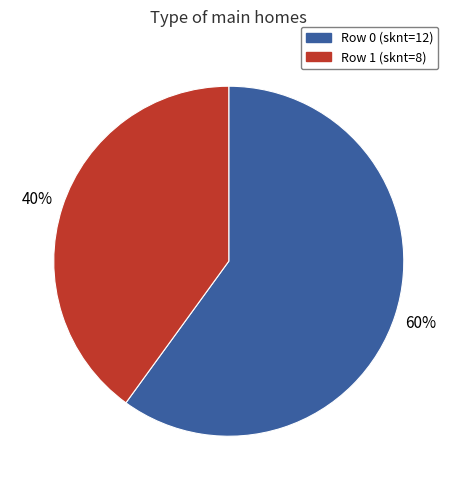

What is the majority slice?

Row 0 (sknt=12)